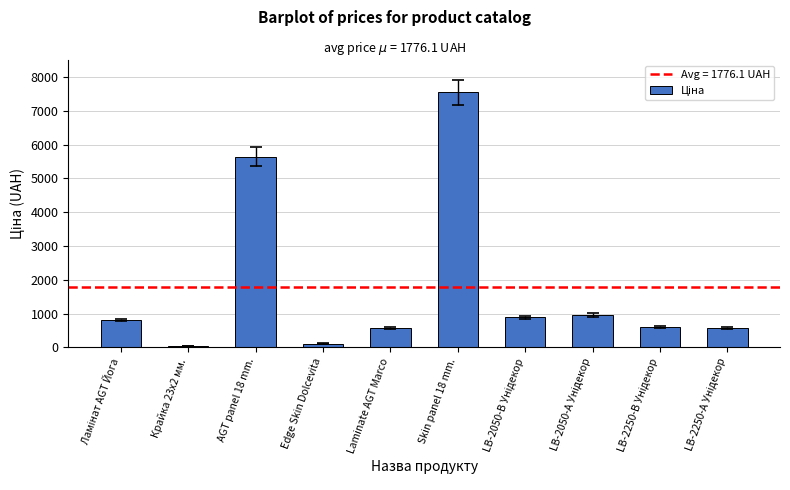

Where is the data nearest to the value 3788?

AGT panel 18 mm.